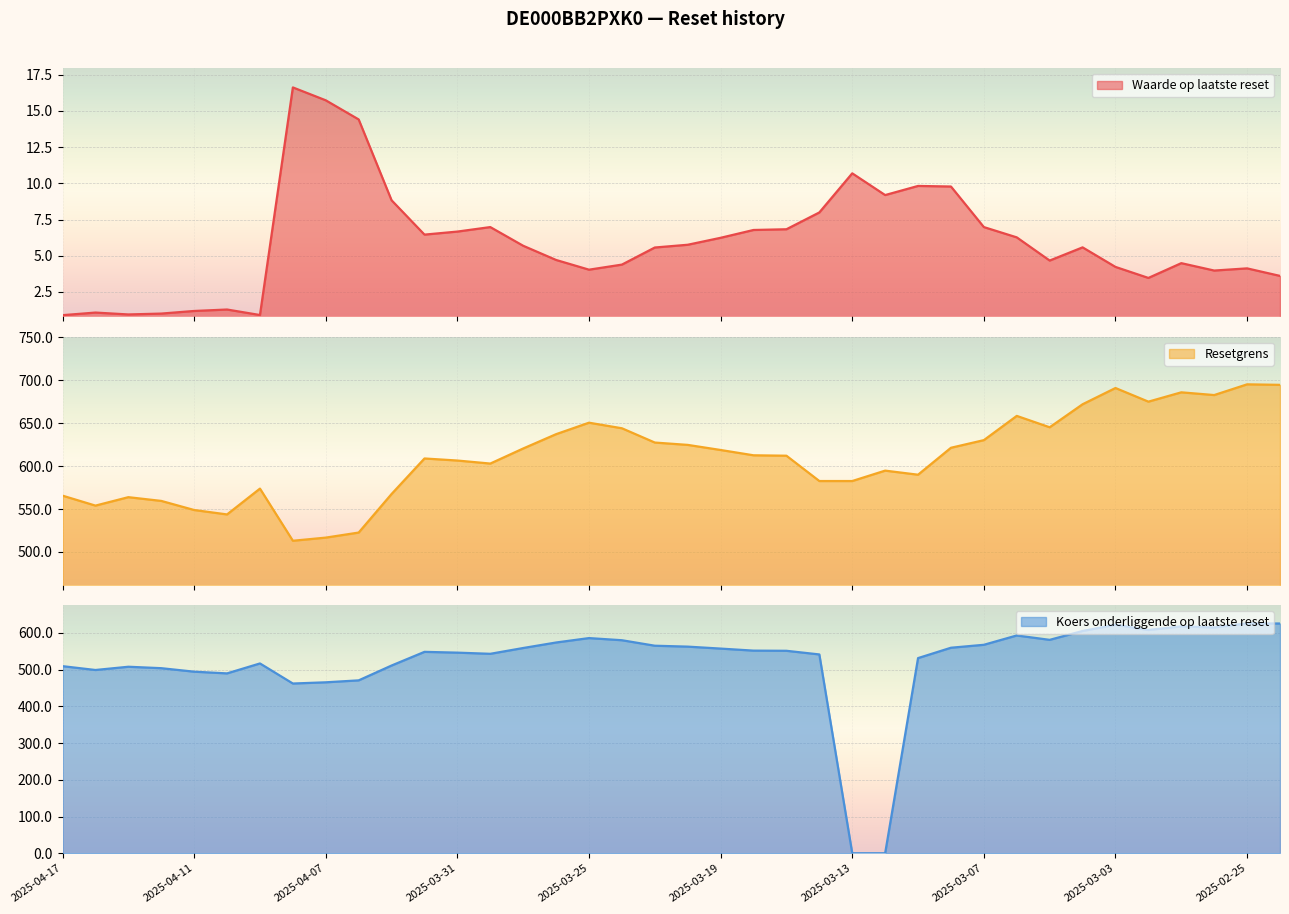

Reading left to right, list all the values displayed in this chart.

Waarde op laatste reset: 0.9	1.1	0.9	1.0	1.2	1.3	0.9	16.6	15.7	14.4	8.8	6.5	6.7	7.0	5.7	4.7	4.0	4.4	5.6	5.8	6.2	6.8	6.8	8.0	10.7	9.2	9.8	9.8	7.0	6.3	4.7	5.6	4.2	3.5	4.5	4.0	4.1	3.6
Resetgrens: 565.5	553.9	563.8	559.4	548.8	543.7	573.7	513.1	516.7	522.6	567.5	608.8	606.4	602.9	620.4	637.1	650.4	643.9	627.3	624.6	618.6	612.5	612.0	582.5	582.5	594.6	589.9	621.2	630.1	658.3	645.1	671.8	690.7	674.9	685.7	682.5	695.0	694.4
Koers onderliggende op laatste reset: 509.5	499.1	507.9	504.0	494.4	489.8	516.9	462.2	465.5	470.8	511.2	548.5	546.3	543.1	558.9	573.9	585.9	580.1	565.1	562.7	557.3	551.8	551.3	541.4	0.0	0.0	531.4	559.7	567.7	593.1	581.1	605.3	622.3	608.0	617.8	614.9	626.1	625.6